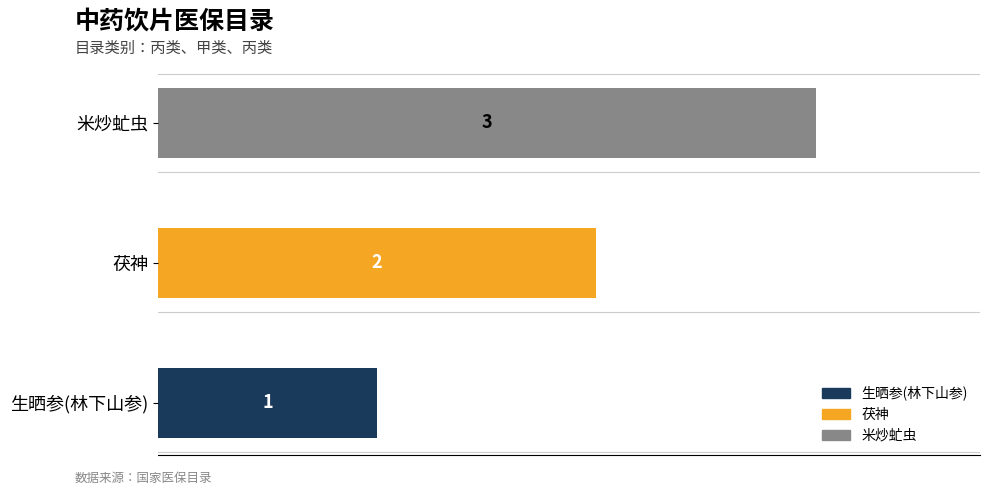

How many values are between 1 and 3?

3